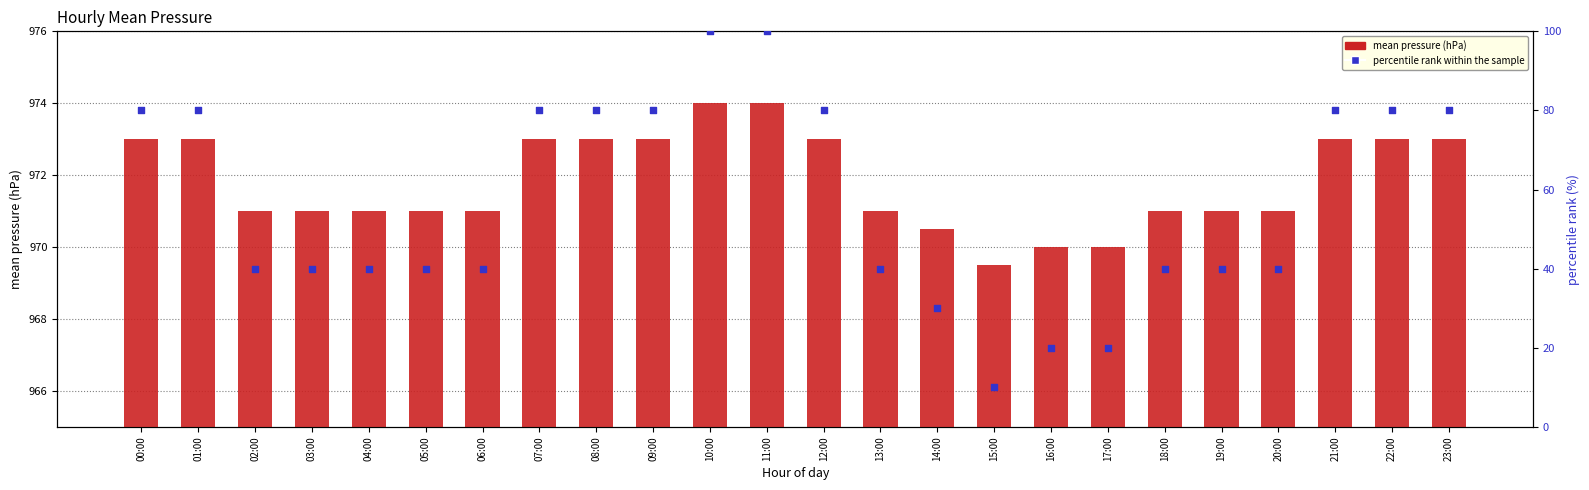

Is the value of percentile rank within the sample at 05:00 greater than the value of mean pressure (hPa) at 22:00?

No